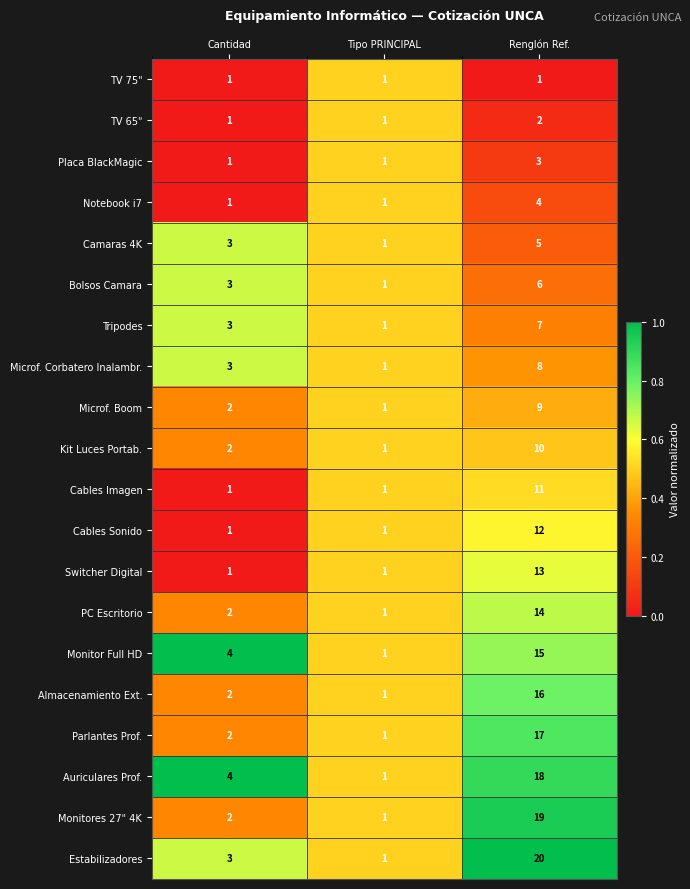

At Renglón Ref., list the series in order from largest to smallest.

Estabilizadores, Monitores 27" 4K, Auriculares Prof., Parlantes Prof., Almacenamiento Ext., Monitor Full HD, PC Escritorio, Switcher Digital, Cables Sonido, Cables Imagen, Kit Luces Portab., Microf. Boom, Microf. Corbatero Inalambr., Tripodes, Bolsos Camara, Camaras 4K, Notebook i7, Placa BlackMagic, TV 65", TV 75"